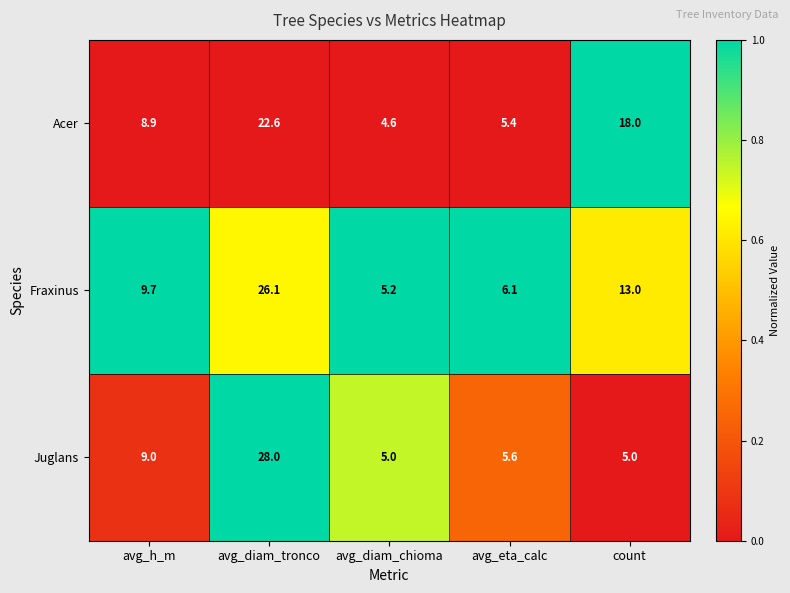

What is the maximum value shown in the chart?

28.0